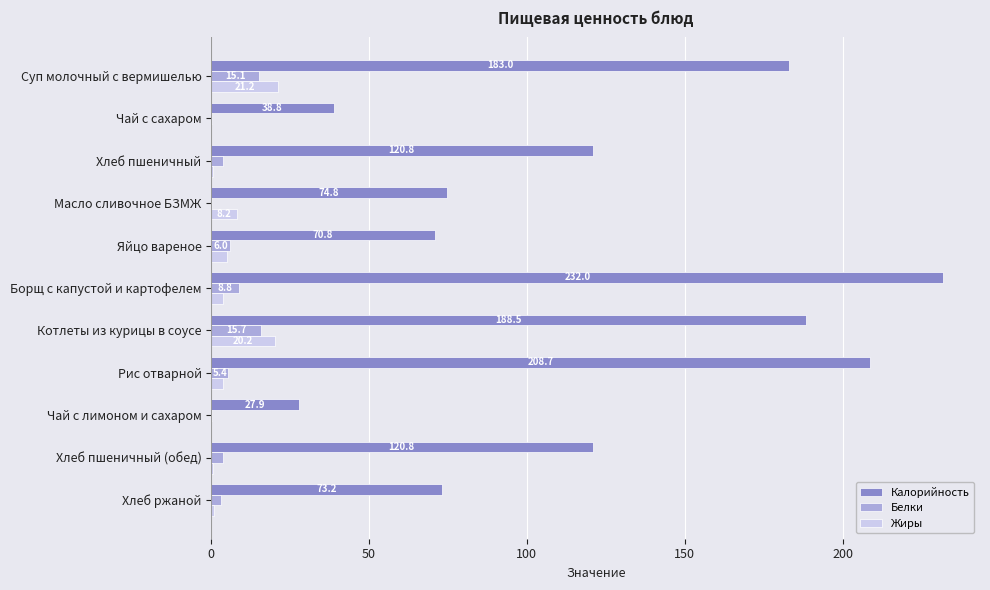

What is the sum of the Белки values at Хлеб ржаной and Борщ с капустой и картофелем?

11.8